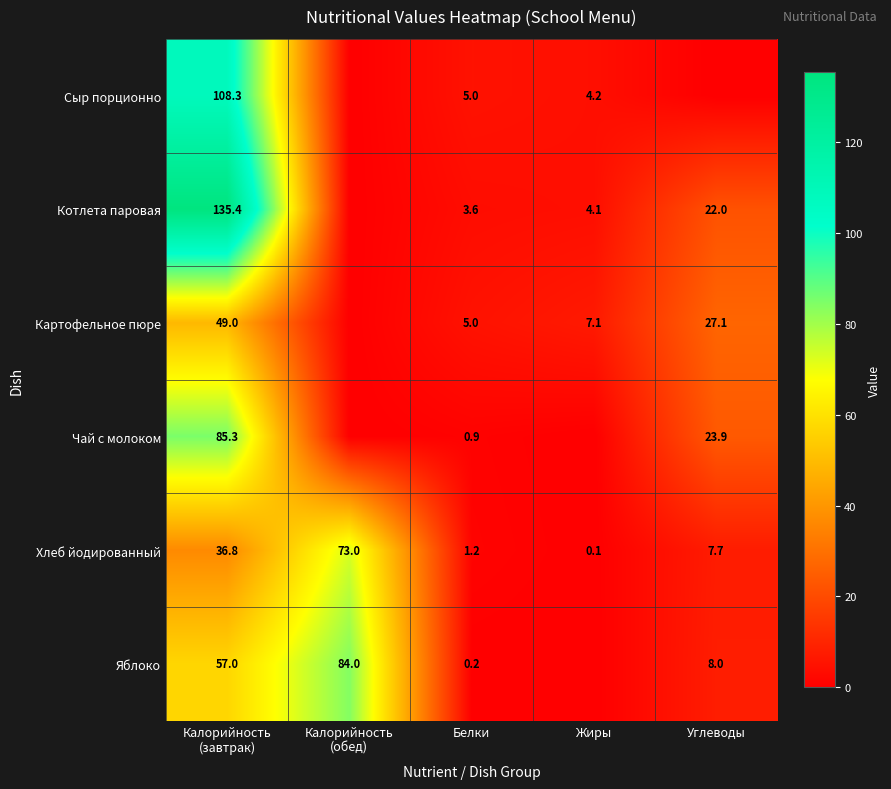

The Яблоко series shows 8.0 at Углеводы. True or false?

True